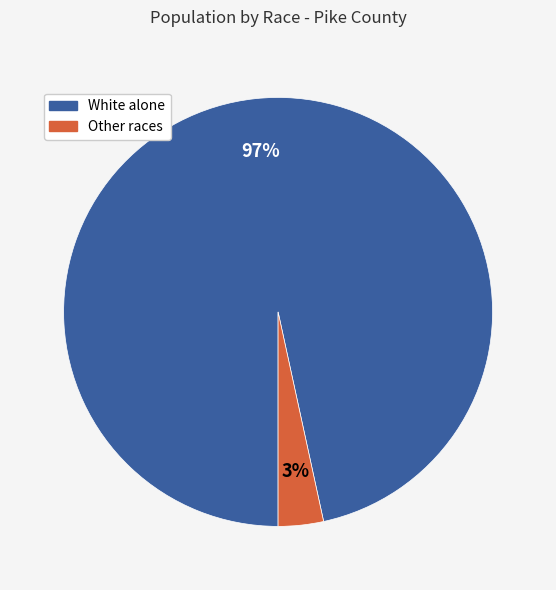

Which slice is the largest?

White alone